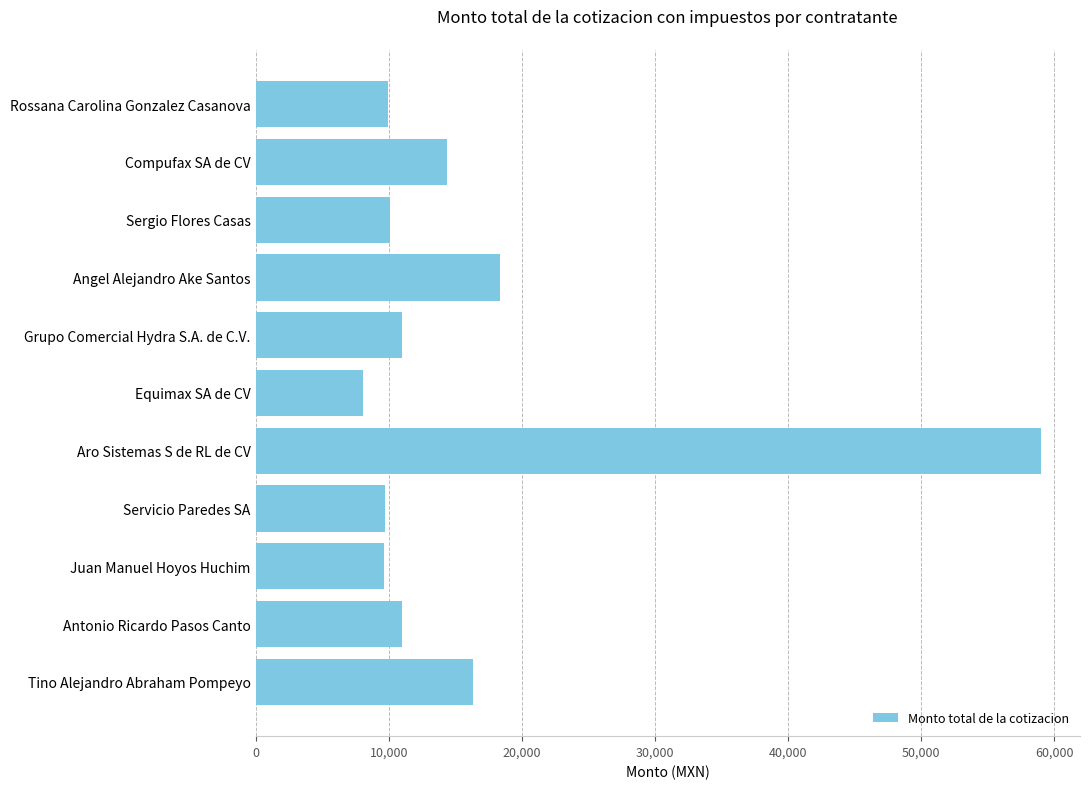

How many data points are less than 11000?

5